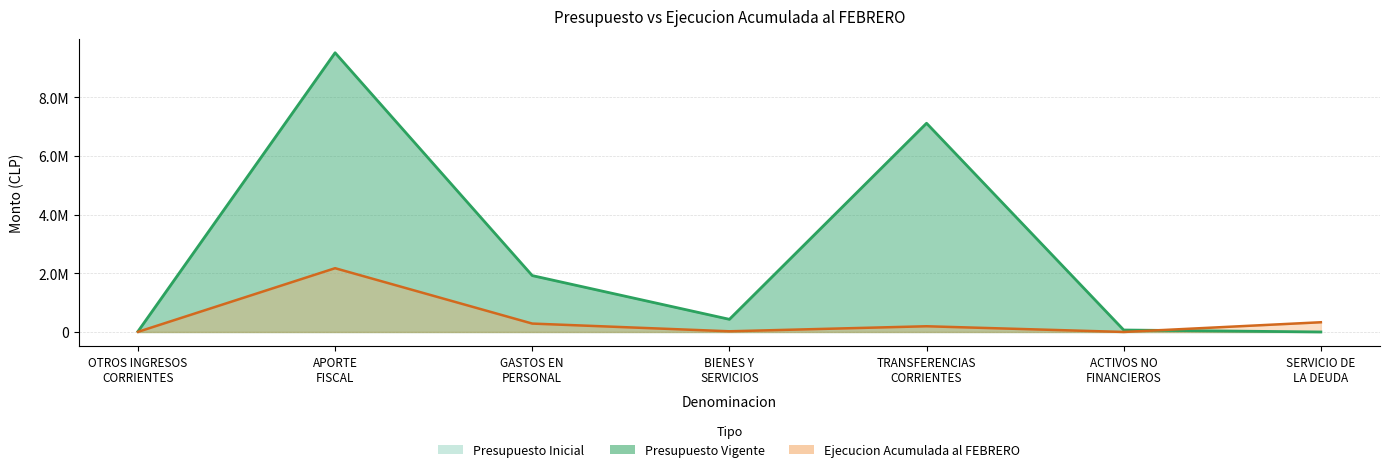

Reading left to right, transcribe all the data shown in this chart.

Presupuesto Inicial: 17705	9520098	1922352	431325	7117201	66925	0
Ejecucion Acumulada al FEBRERO: 3747	2174326	286288	23398	194759	127	331524